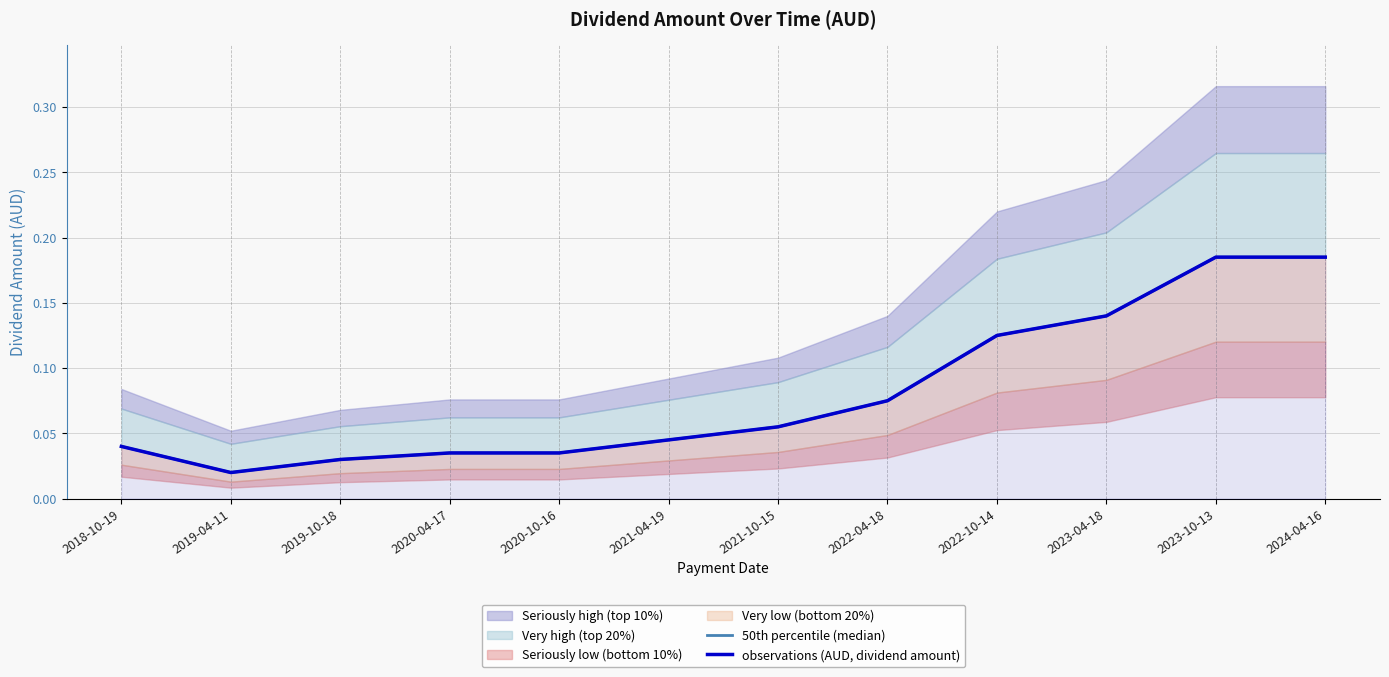

Which series has the largest range (max minus min)?

50th percentile (median)